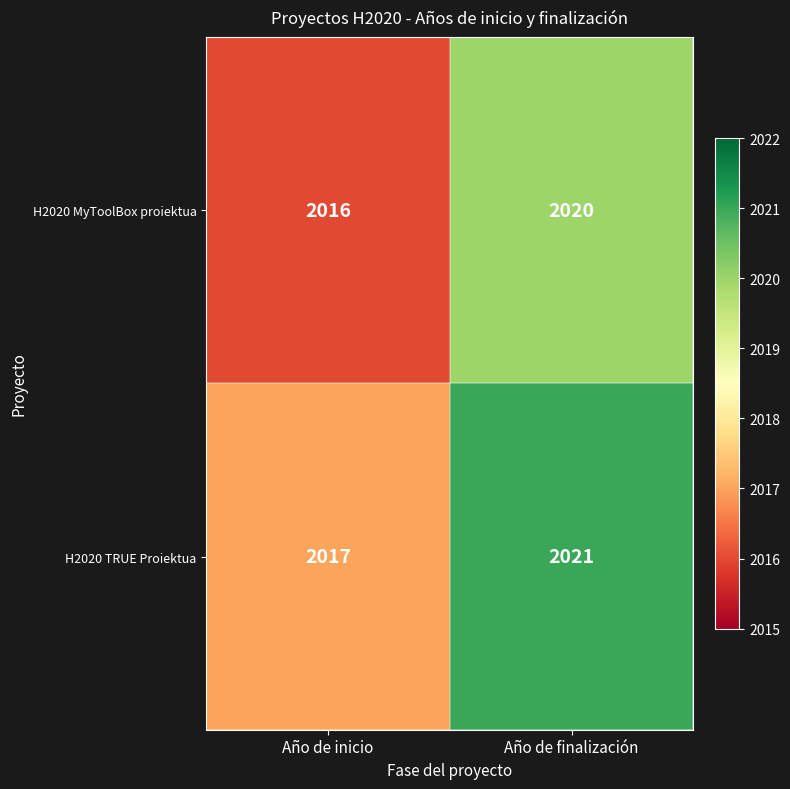

What is the minimum value for H2020 MyToolBox proiektua?

2016